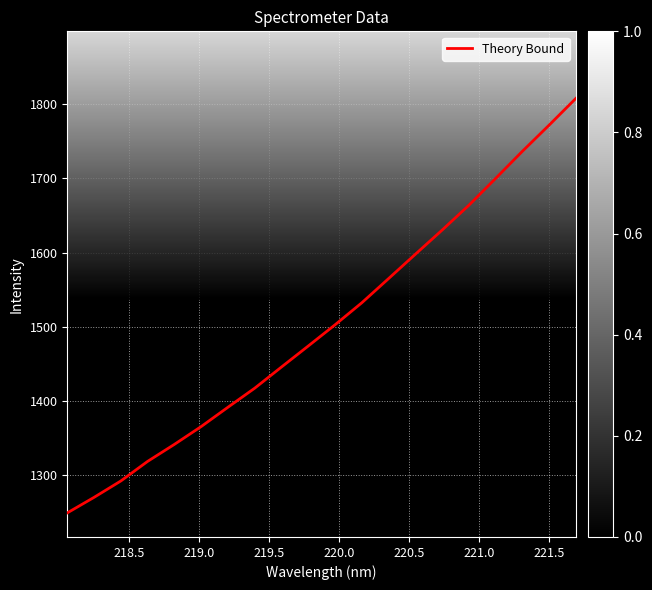

What is the average value?

1503.8